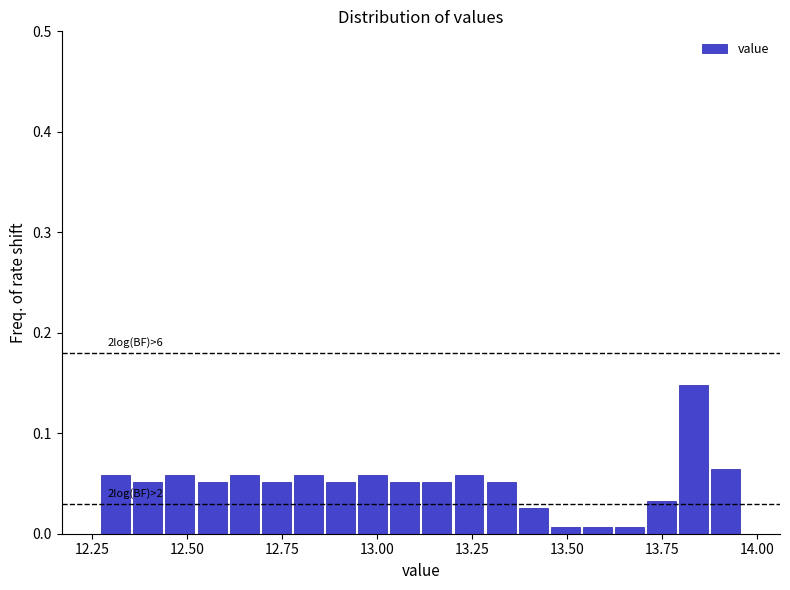

Read against the x-axis, roughly where is the centre of the tallest bar?

13.85